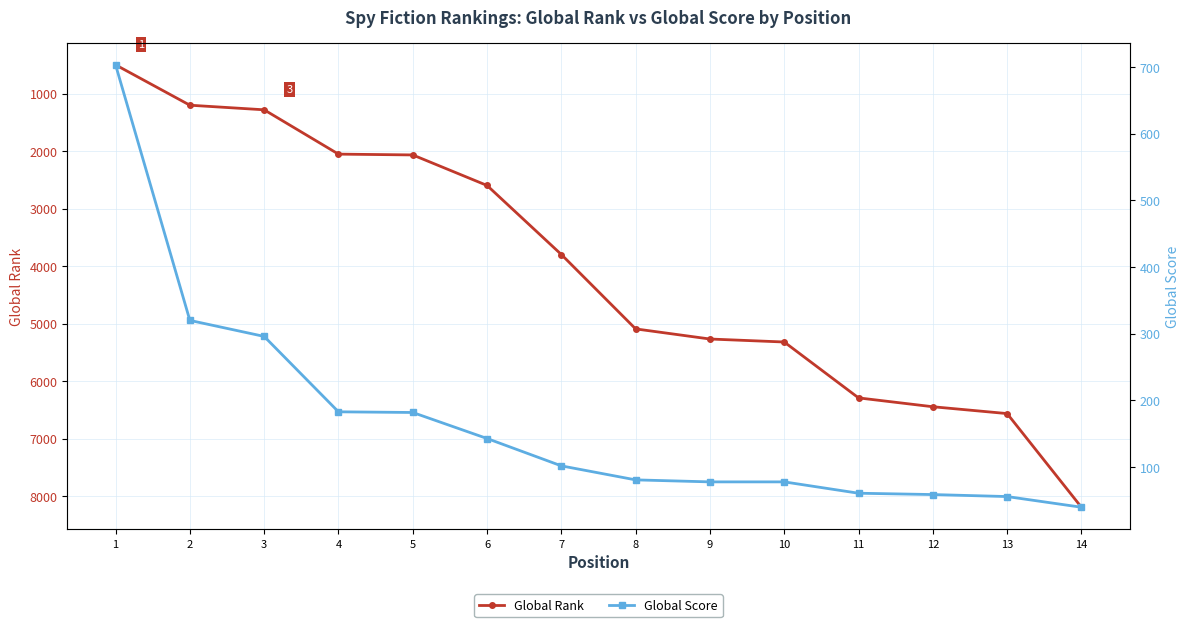

Where is Global Score nearest to the value 371?

2